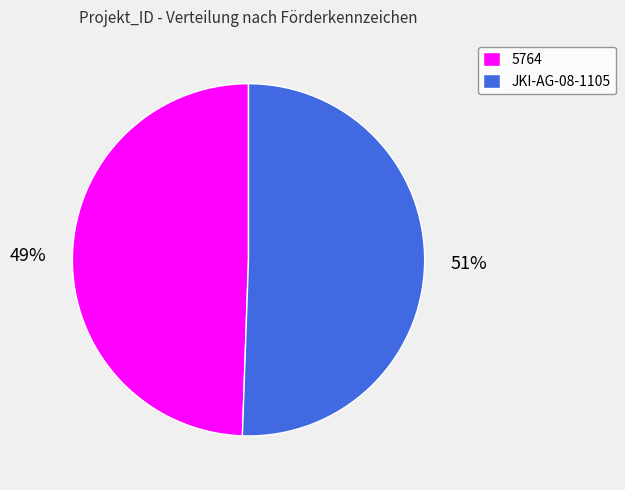

Which category has the smallest portion of the pie?

5764